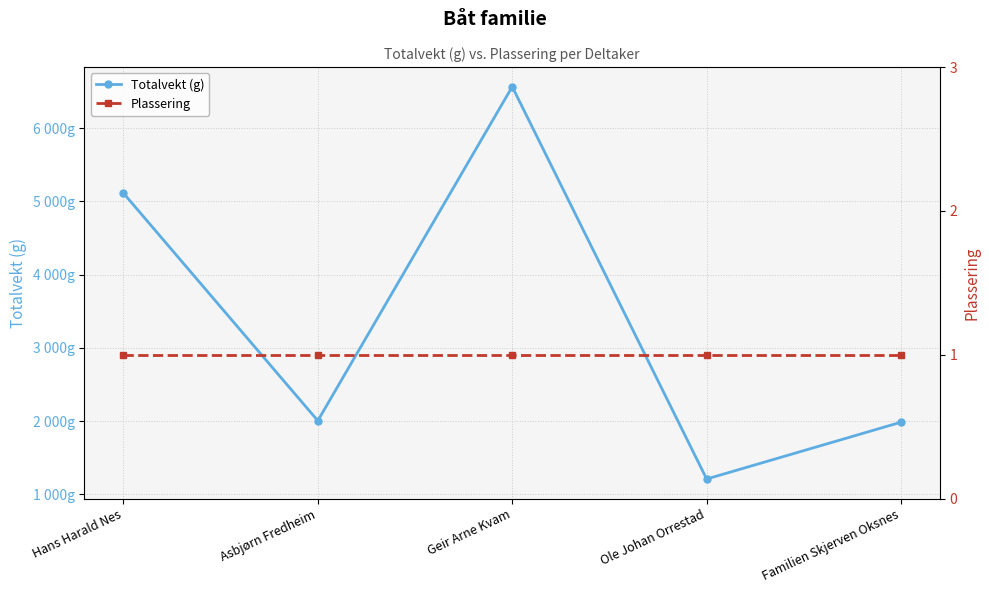

The Plassering series shows 1.0 at Ole Johan Orrestad. True or false?

True